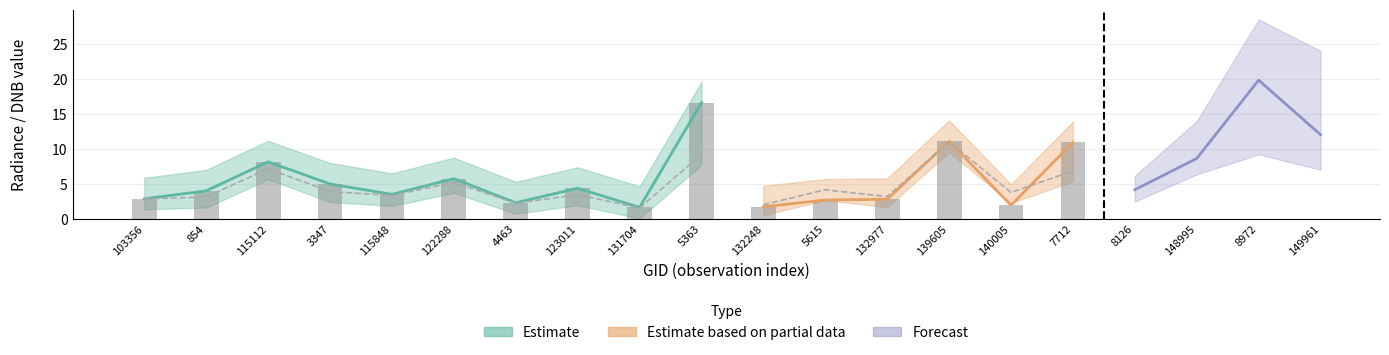

Which has a higher value, 5615 or 3347?

3347